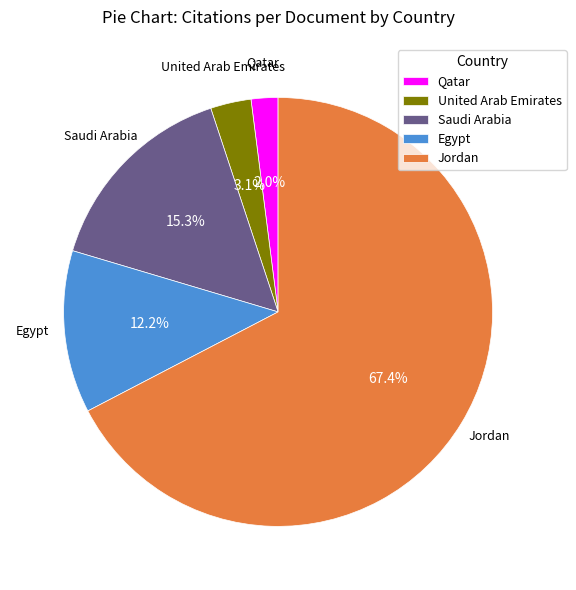

Rank the categories by value from highest to lowest.

Jordan, Saudi Arabia, Egypt, United Arab Emirates, Qatar